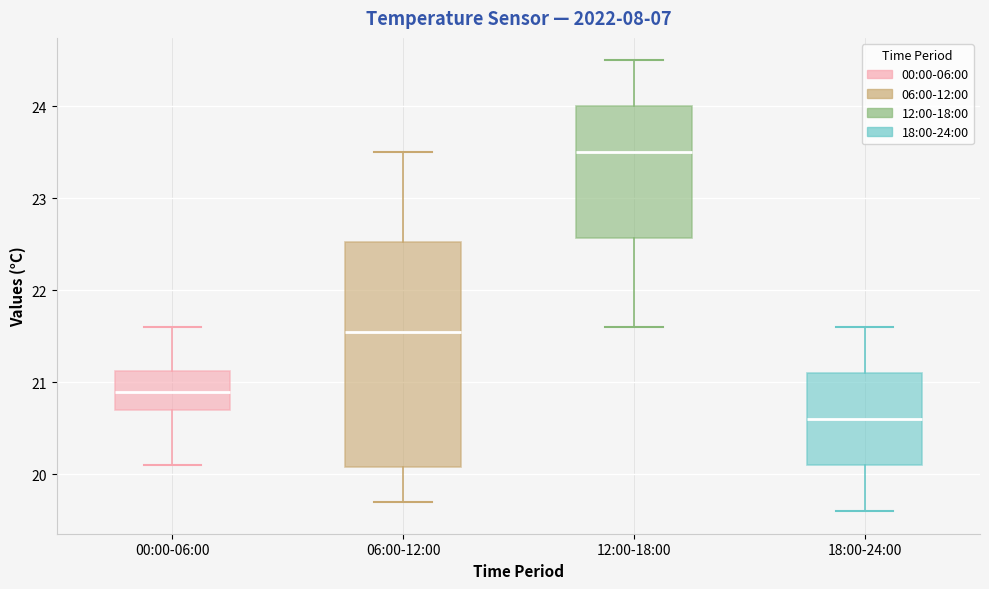

Reading left to right, transcribe this box plot: for each box, give where its median line is, the range the box spans, and where its two whiskers end, as read against the y-axis. The values are not printed on the chart, so give them approximately, as read against the axis.

00:00-06:00: median 20.9, box 20.7 to 21.1, whiskers 20.1 to 21.6
06:00-12:00: median 21.6, box 20.1 to 22.5, whiskers 19.7 to 23.5
12:00-18:00: median 23.5, box 22.6 to 24.0, whiskers 21.6 to 24.5
18:00-24:00: median 20.6, box 20.1 to 21.1, whiskers 19.6 to 21.6